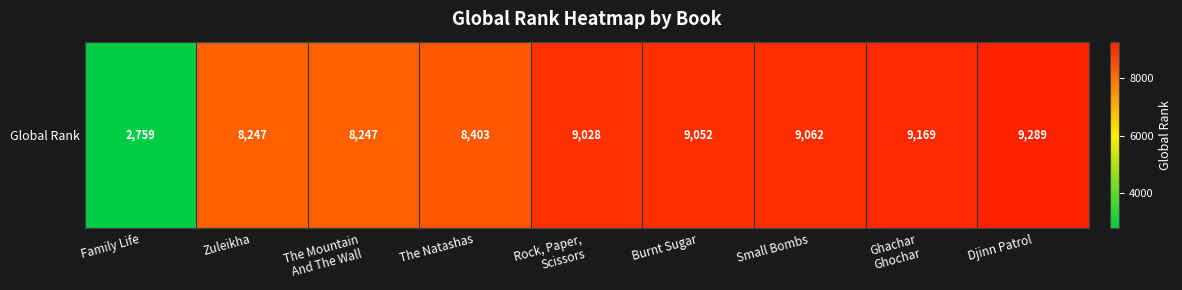

Between Family Life and The Mountain
And The Wall, which is larger?

The Mountain
And The Wall